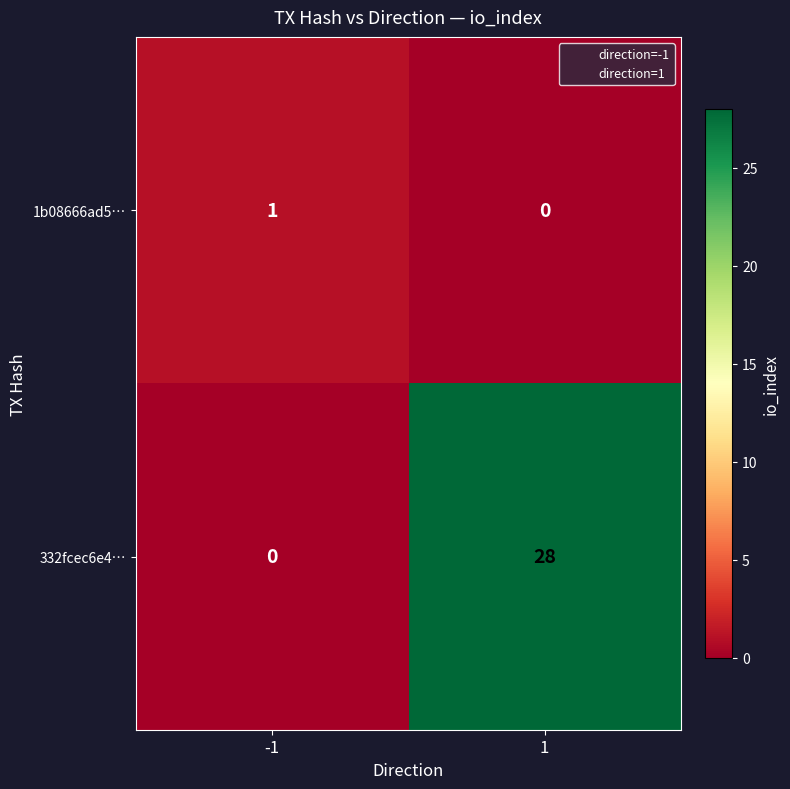

What is the sum of all 332fcec6e4… values?

28